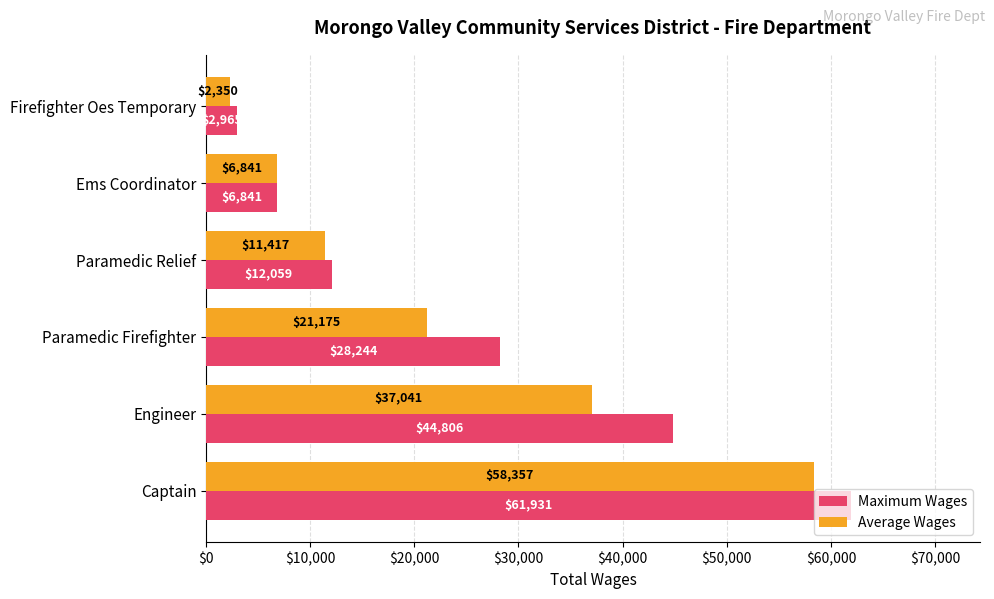

True or false: Average Wages has a value of 6841.0 at Ems Coordinator.

True